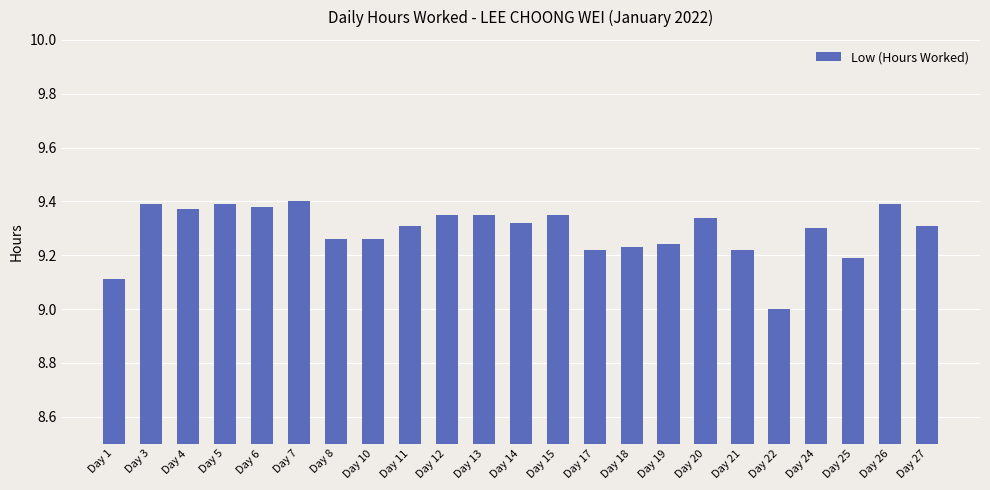

Which has a higher value, Day 19 or Day 6?

Day 6